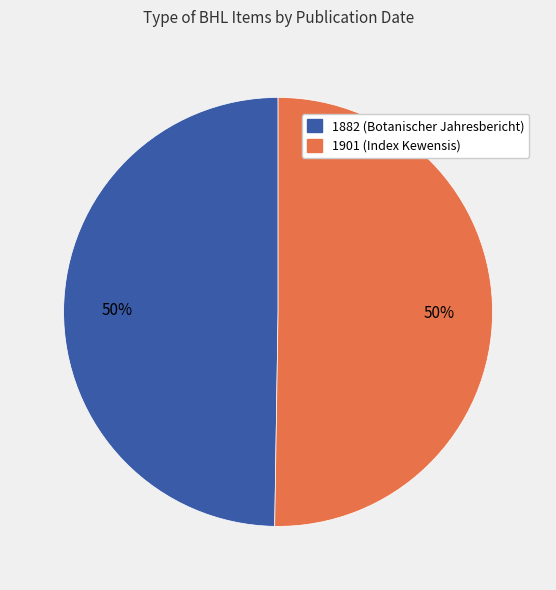

How many slices are in this pie chart?

2